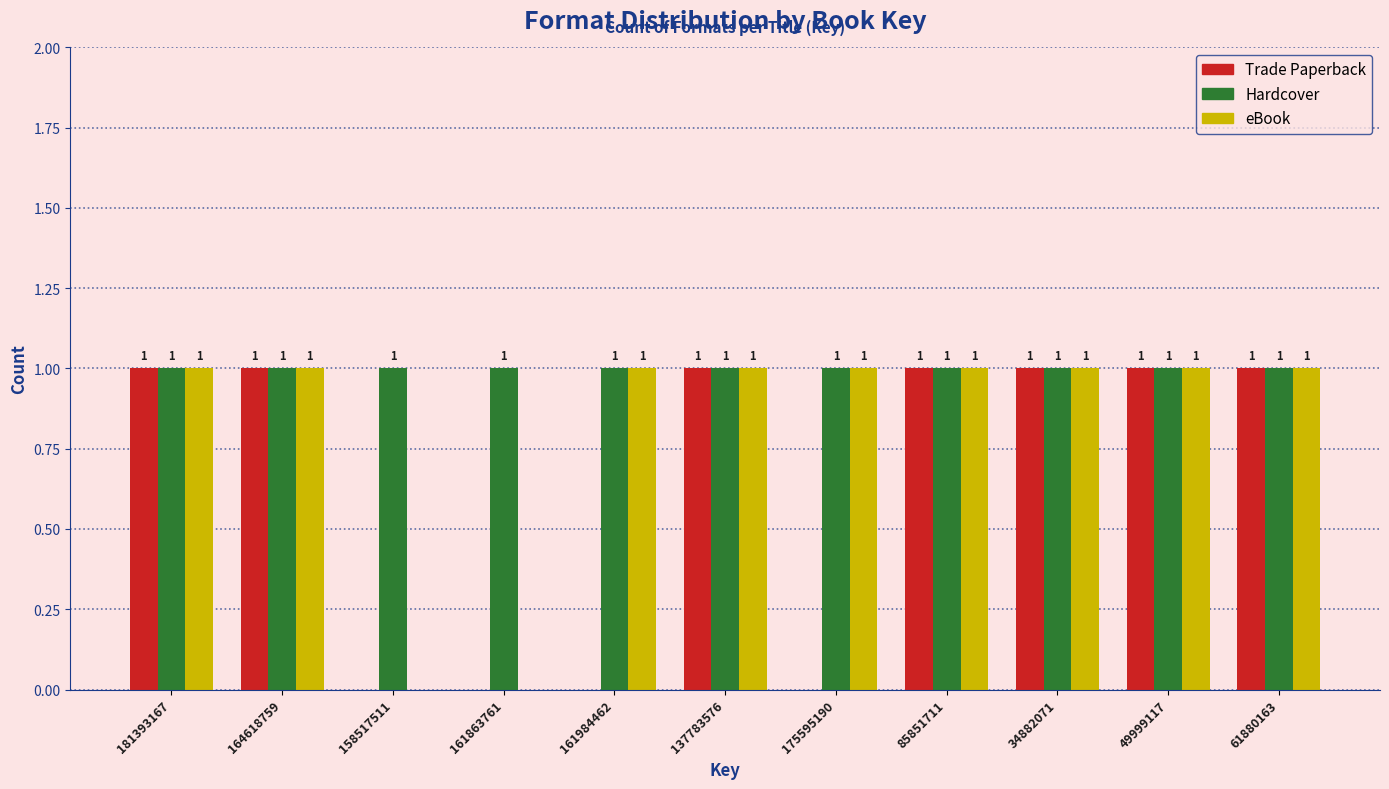

Reading right to left, what are all the values shown in this chart?

Trade Paperback: 61880163=1	49999117=1	34882071=1	85851711=1	175595190=0	137783576=1	161984462=0	161863761=0	158517511=0	164618759=1	181393167=1
Hardcover: 61880163=1	49999117=1	34882071=1	85851711=1	175595190=1	137783576=1	161984462=1	161863761=1	158517511=1	164618759=1	181393167=1
eBook: 61880163=1	49999117=1	34882071=1	85851711=1	175595190=1	137783576=1	161984462=1	161863761=0	158517511=0	164618759=1	181393167=1